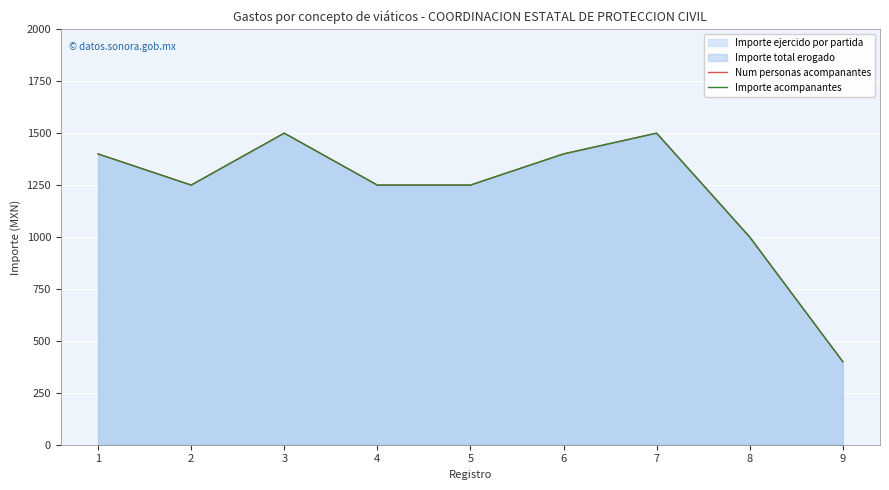

Is the value of Num personas acompanantes at 5 greater than the value of Importe acompanantes at 3?

No